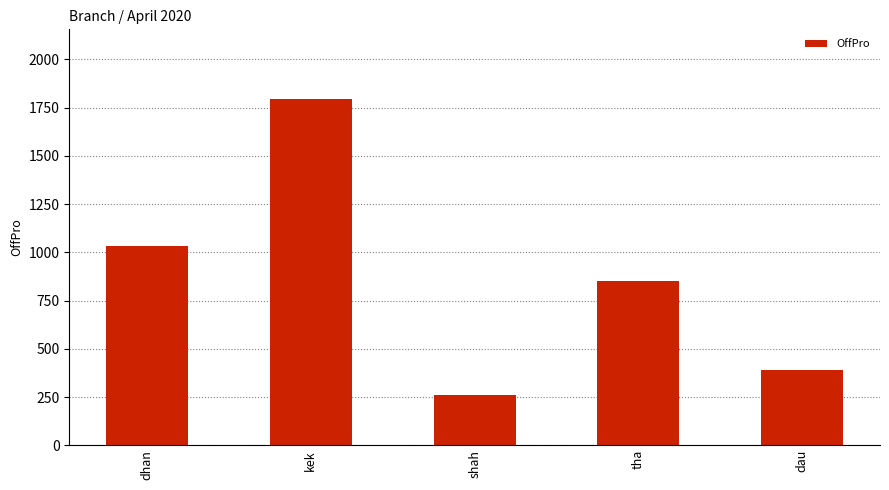

What is the change in value from kek to dau?

-1408